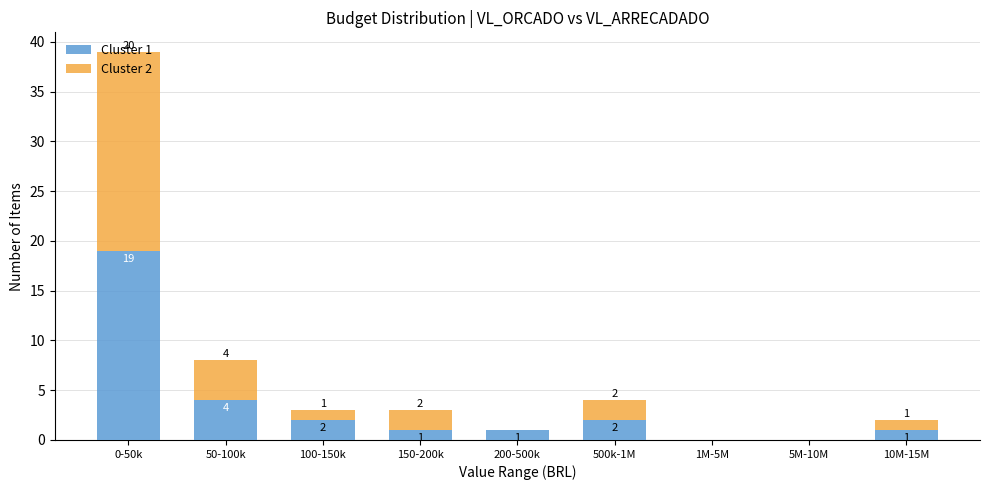

What is the total value across all series at 0-50k?

39